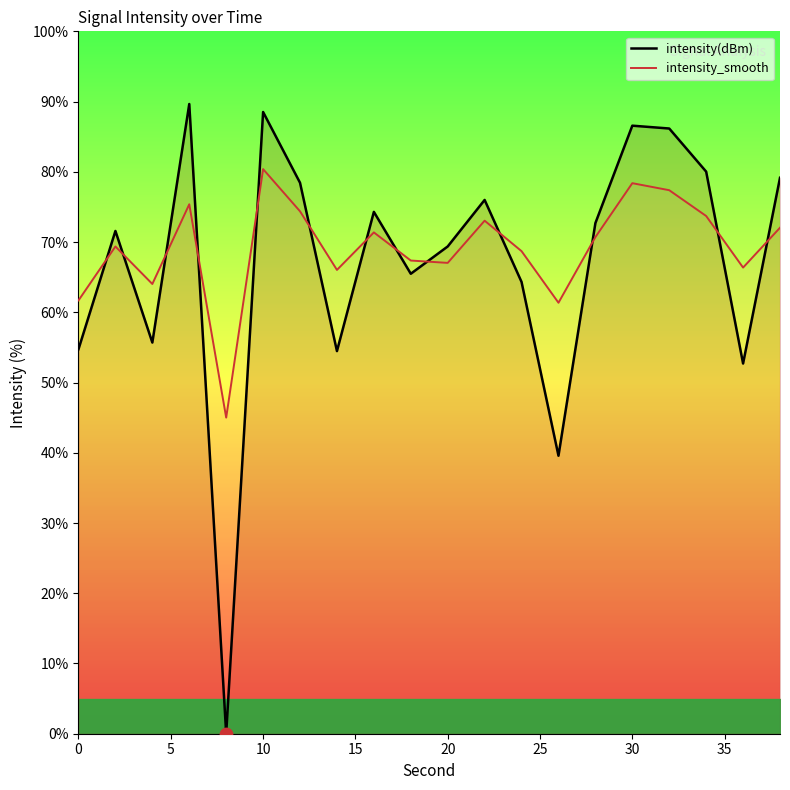

Which series ends up on top after the final intersection of intensity(dBm) and intensity_smooth?

intensity(dBm)